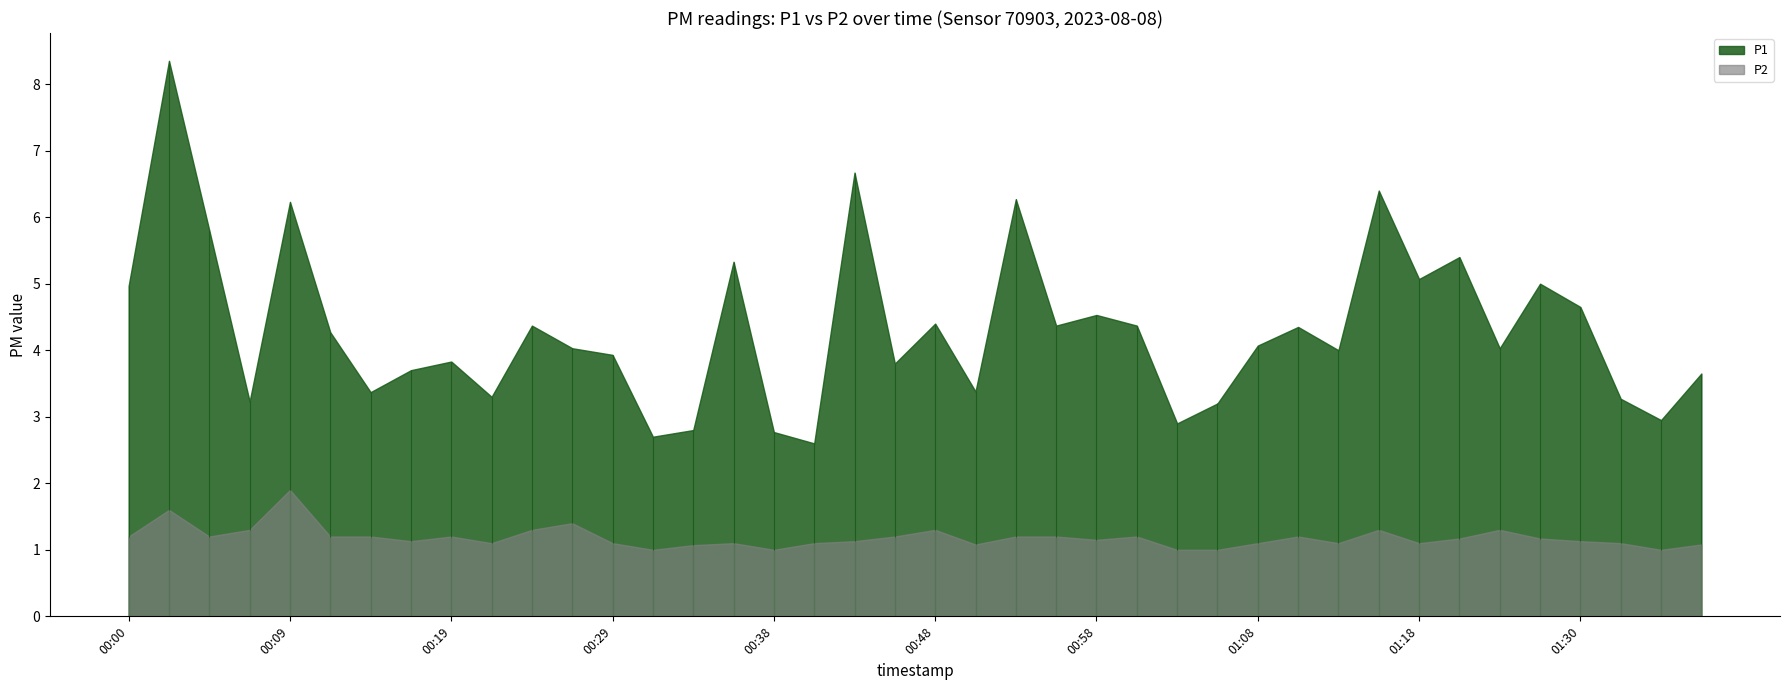

What are all the series names shown in the legend?

P1, P2